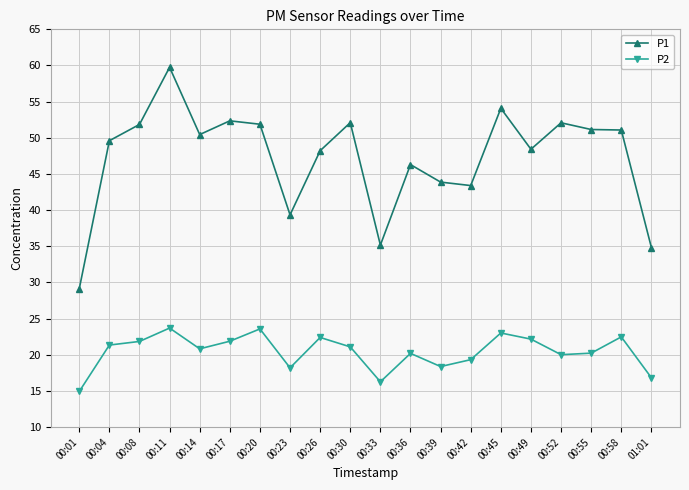

Does the chart display data point markers on the line(s)?

Yes